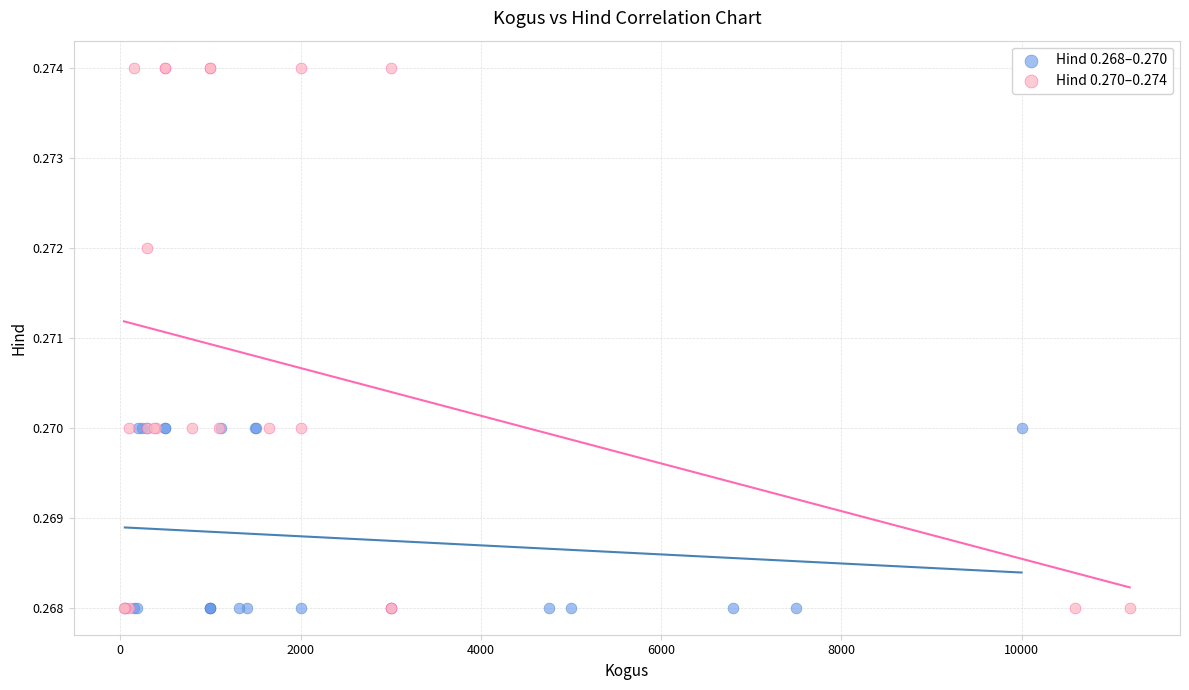

Which series contains the highest Y value?

Hind 0.270–0.274